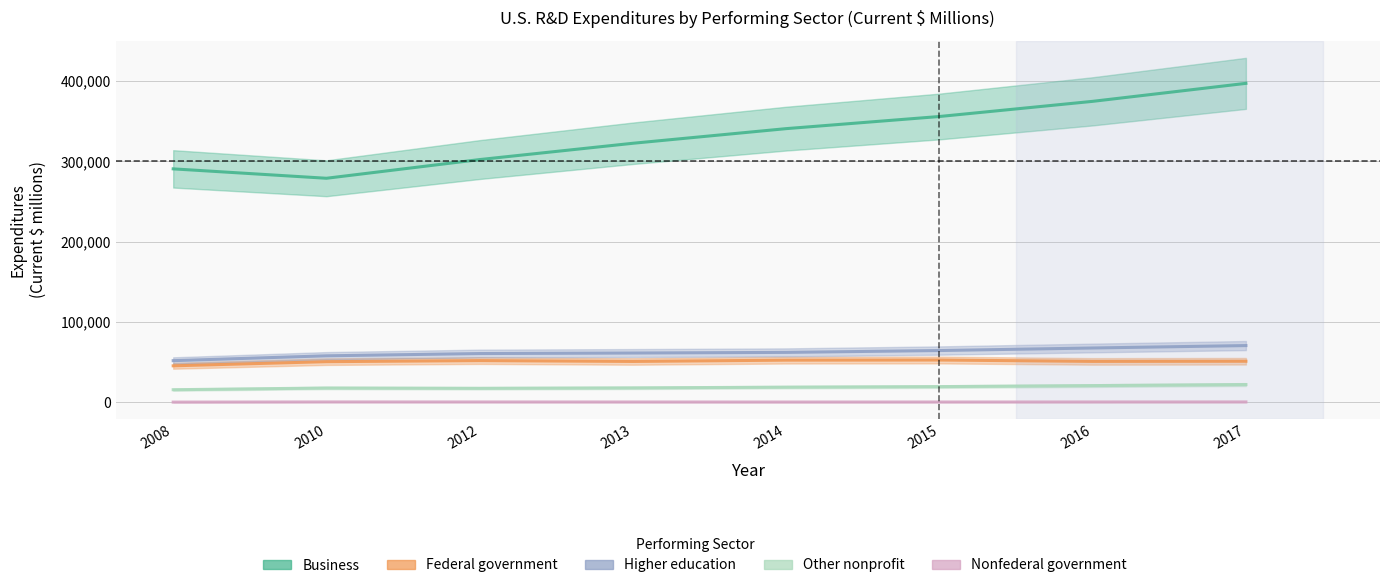

What is the difference between the maximum and minimum values in the Federal government series?

7198